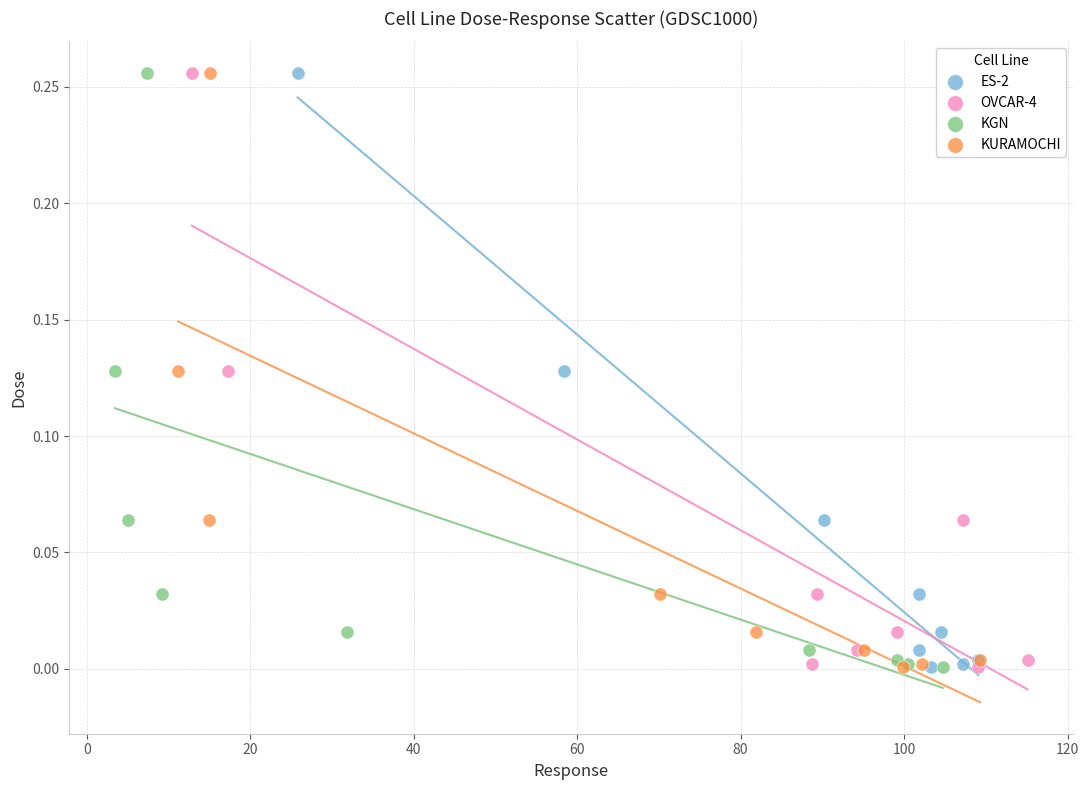

What are all the series names shown in the legend?

ES-2, OVCAR-4, KGN, KURAMOCHI